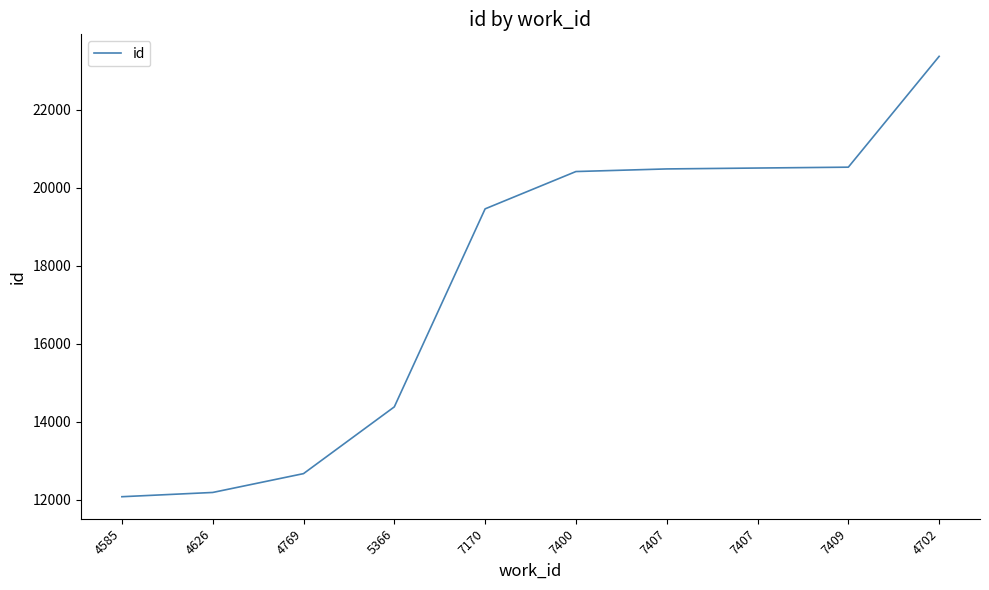

Does the chart display data point markers on the line(s)?

No